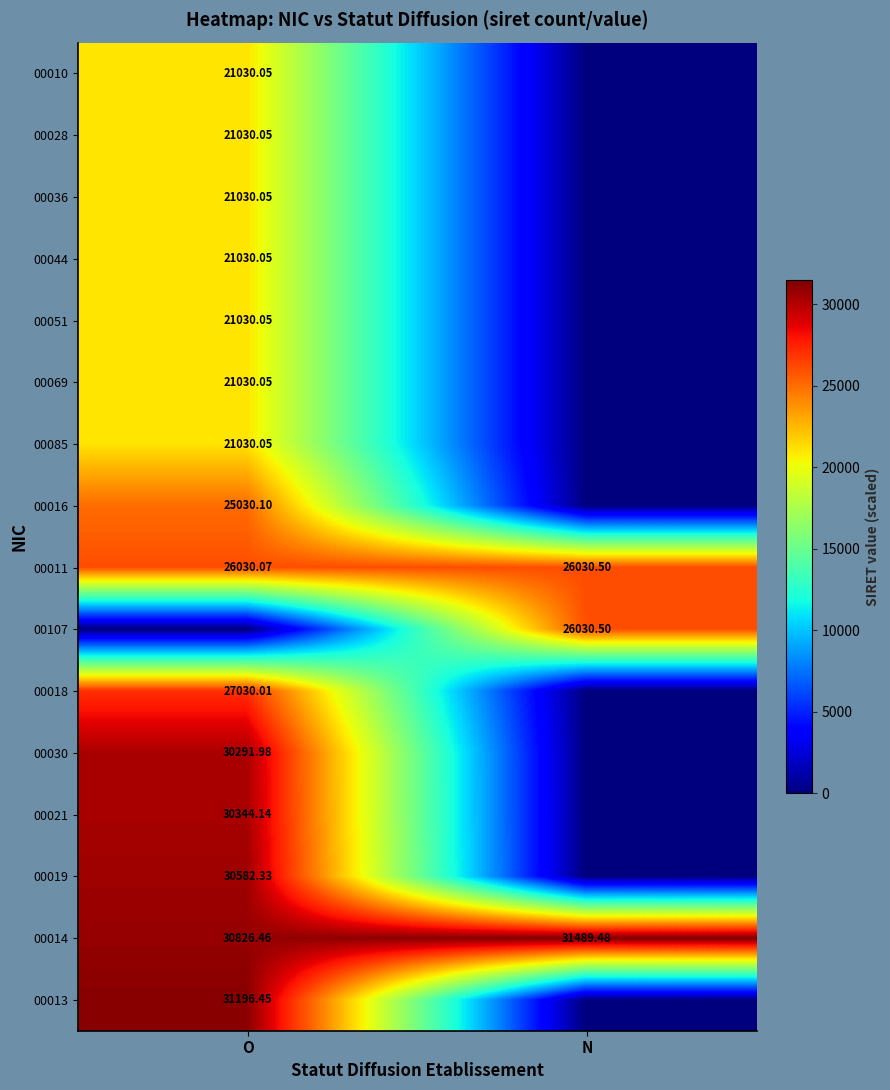

Which category has the lowest value in the 00014 series?

O